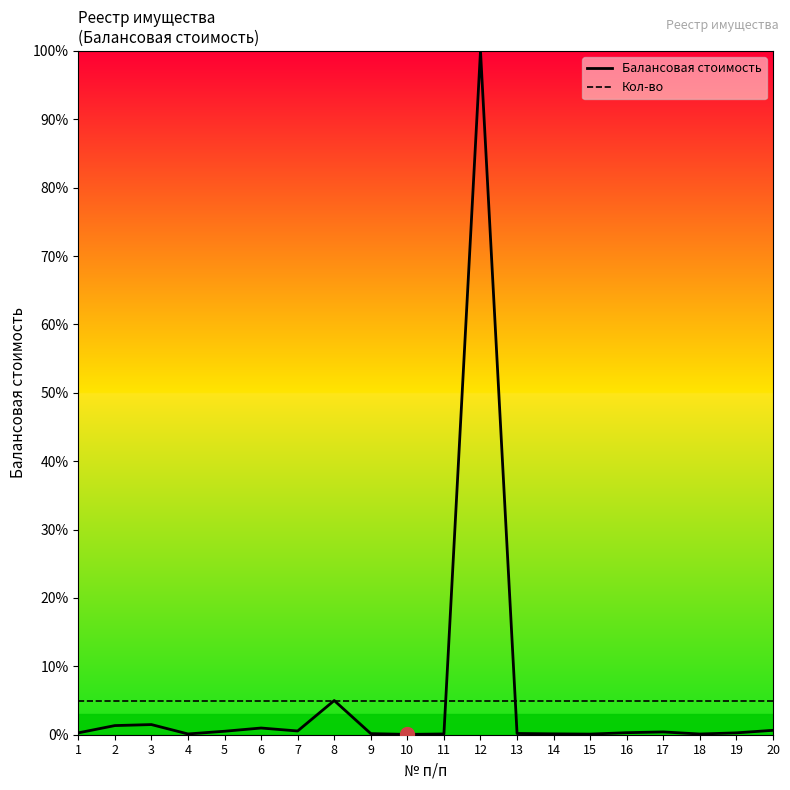

Count the number of categories in the chart.

20